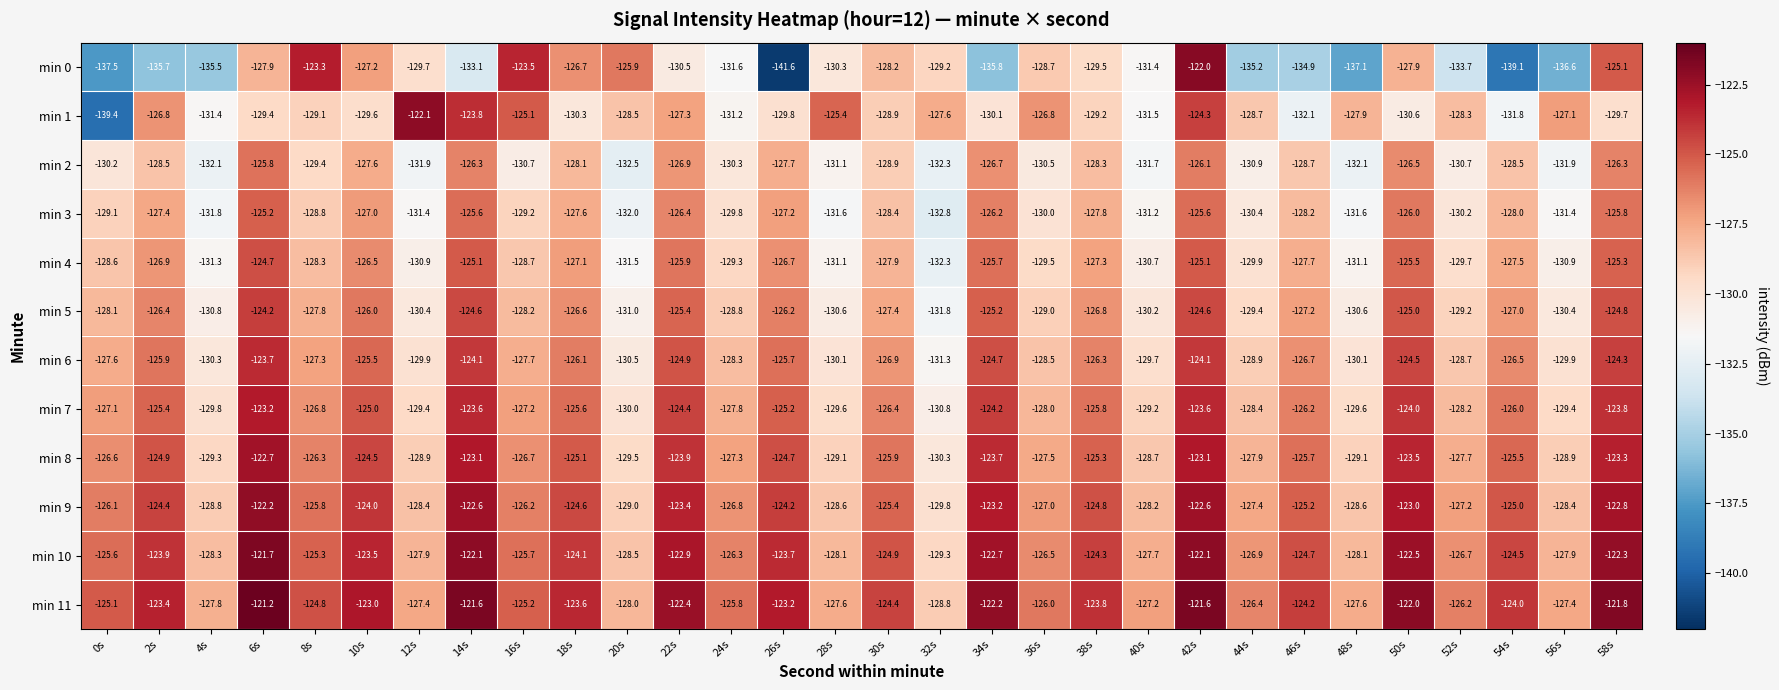

What value does the min 2 series have at 32s?

-132.3